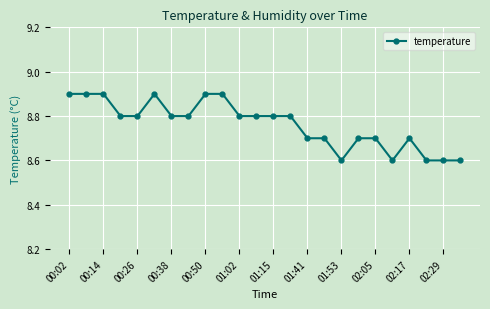

What is the value of the 13th point from the left?

8.8